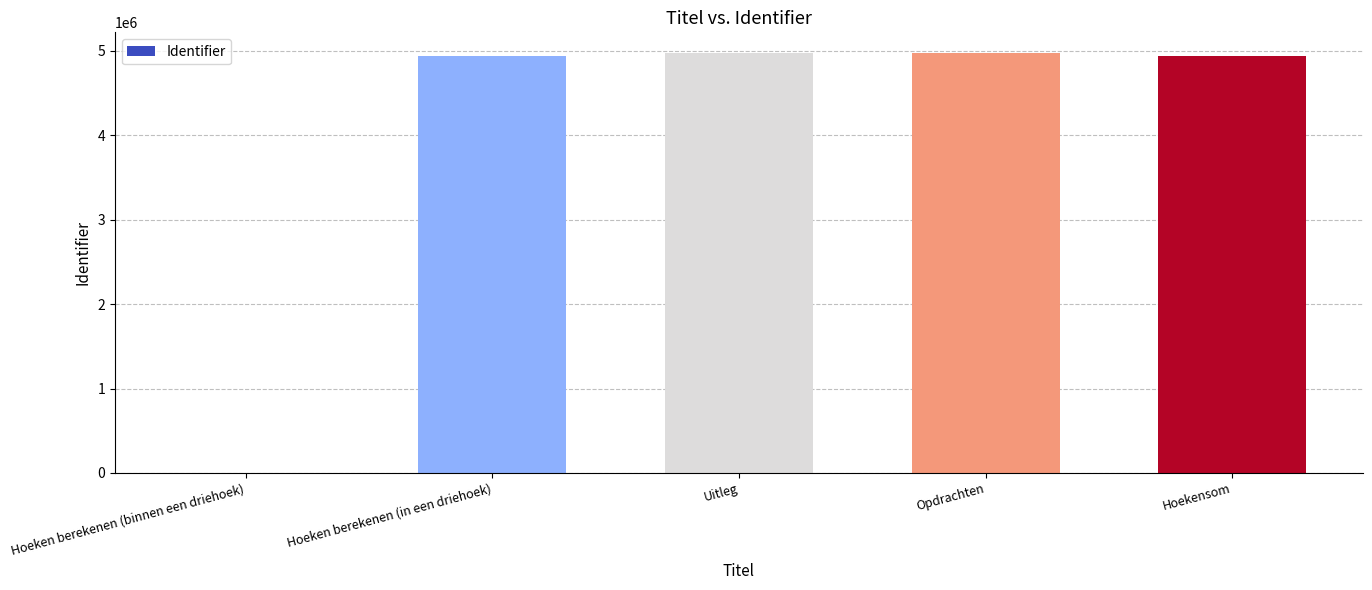

What is the maximum value shown in the chart?

4972217